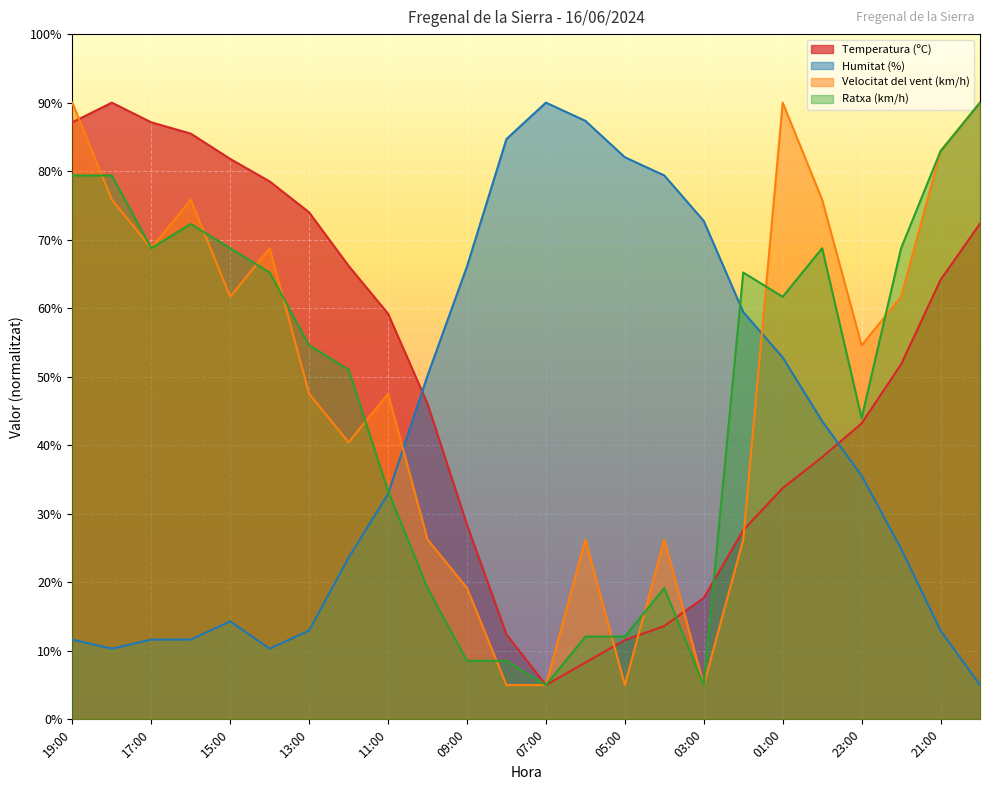

How many times do Temperatura (ºC) and Velocitat del vent (km/h) cross each other?

5